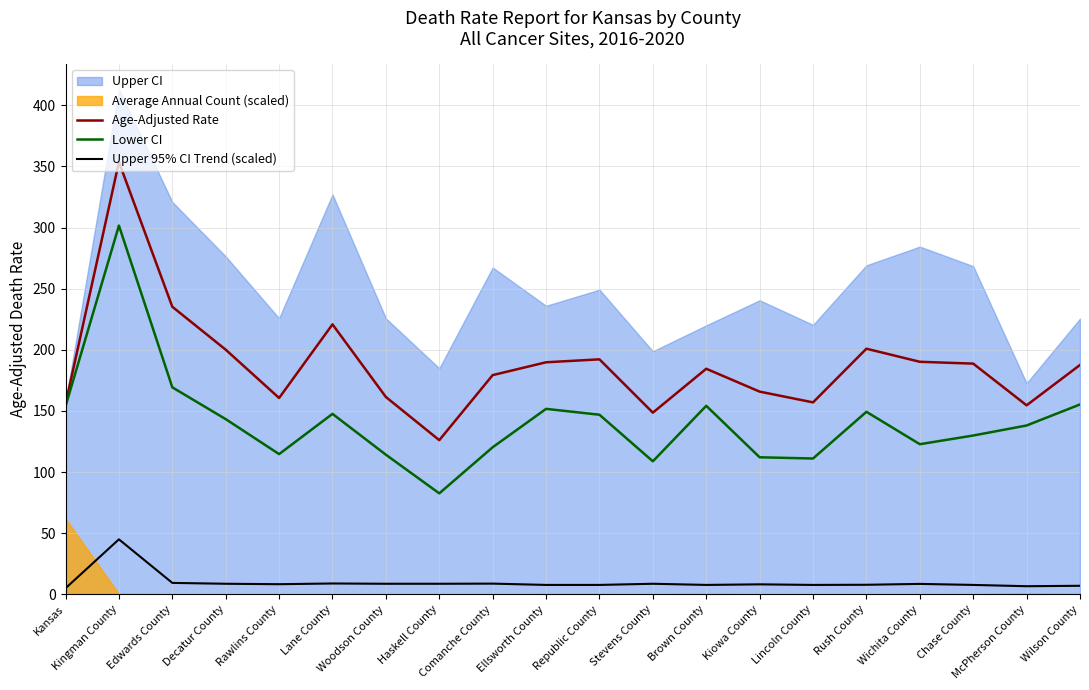

What is the difference between the second highest and second lowest values in the Upper 95% CI Trend (scaled) series?

2.7